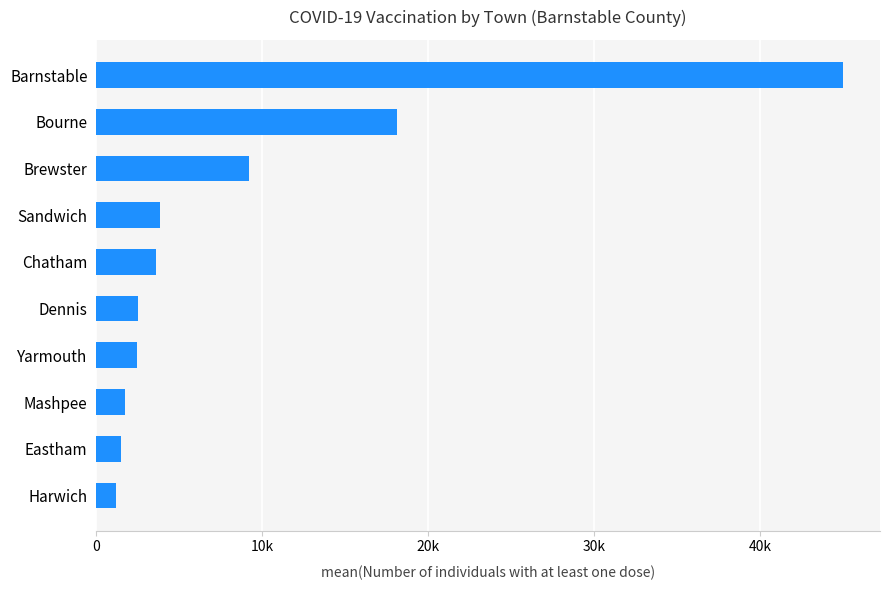

At which category does the chart reach its peak across all series?

Barnstable